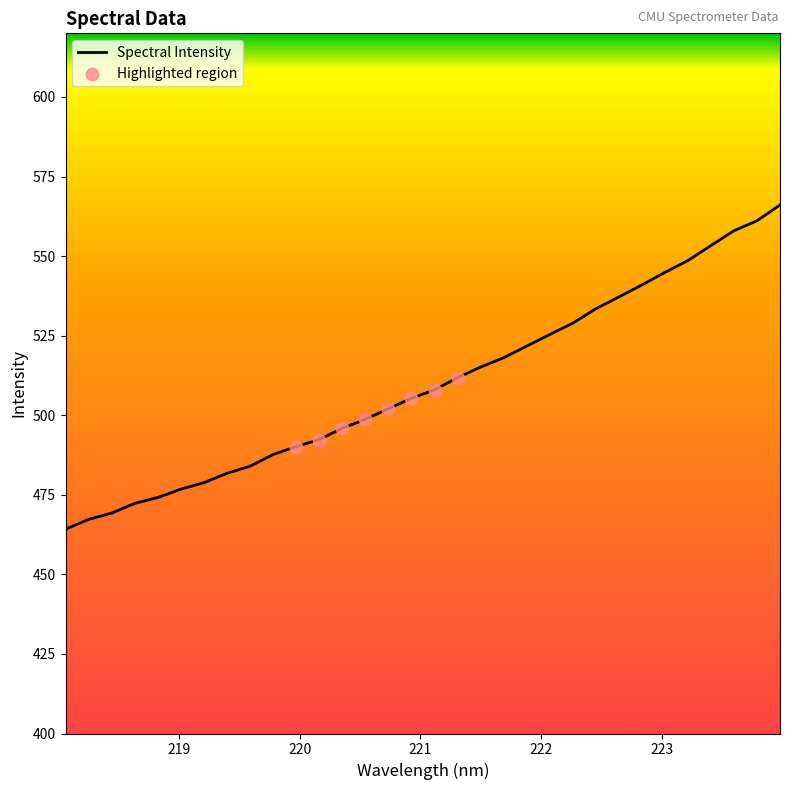

What is the difference between the maximum and minimum values?

101.9